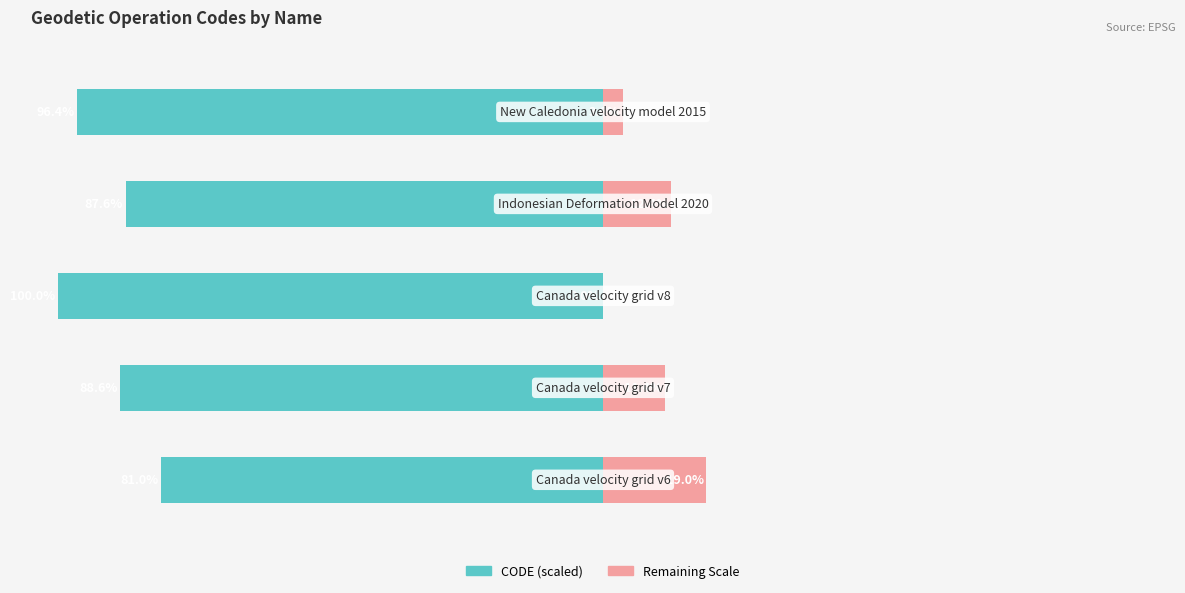

Reading left to right, transcribe all the data shown in this chart.

CODE (scaled): -81.0	-88.6	-100.0	-87.6	-96.4
Remaining Scale: 19.0	11.4	0.0	12.4	3.6